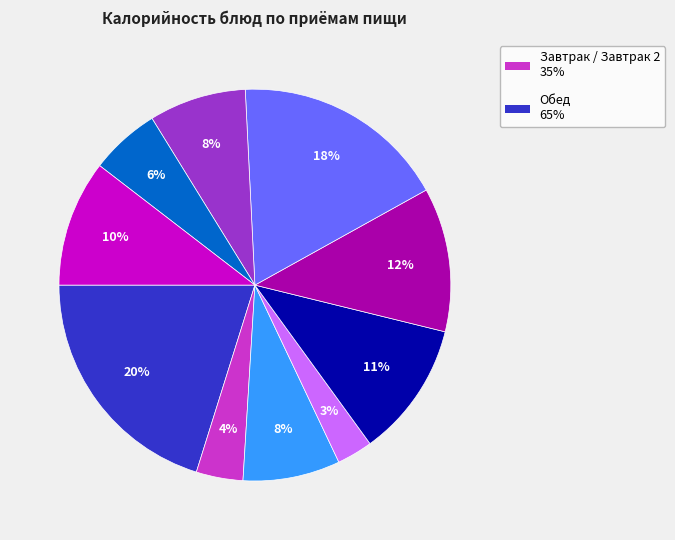

To the nearest percent, what is the average slice percentage?

10%